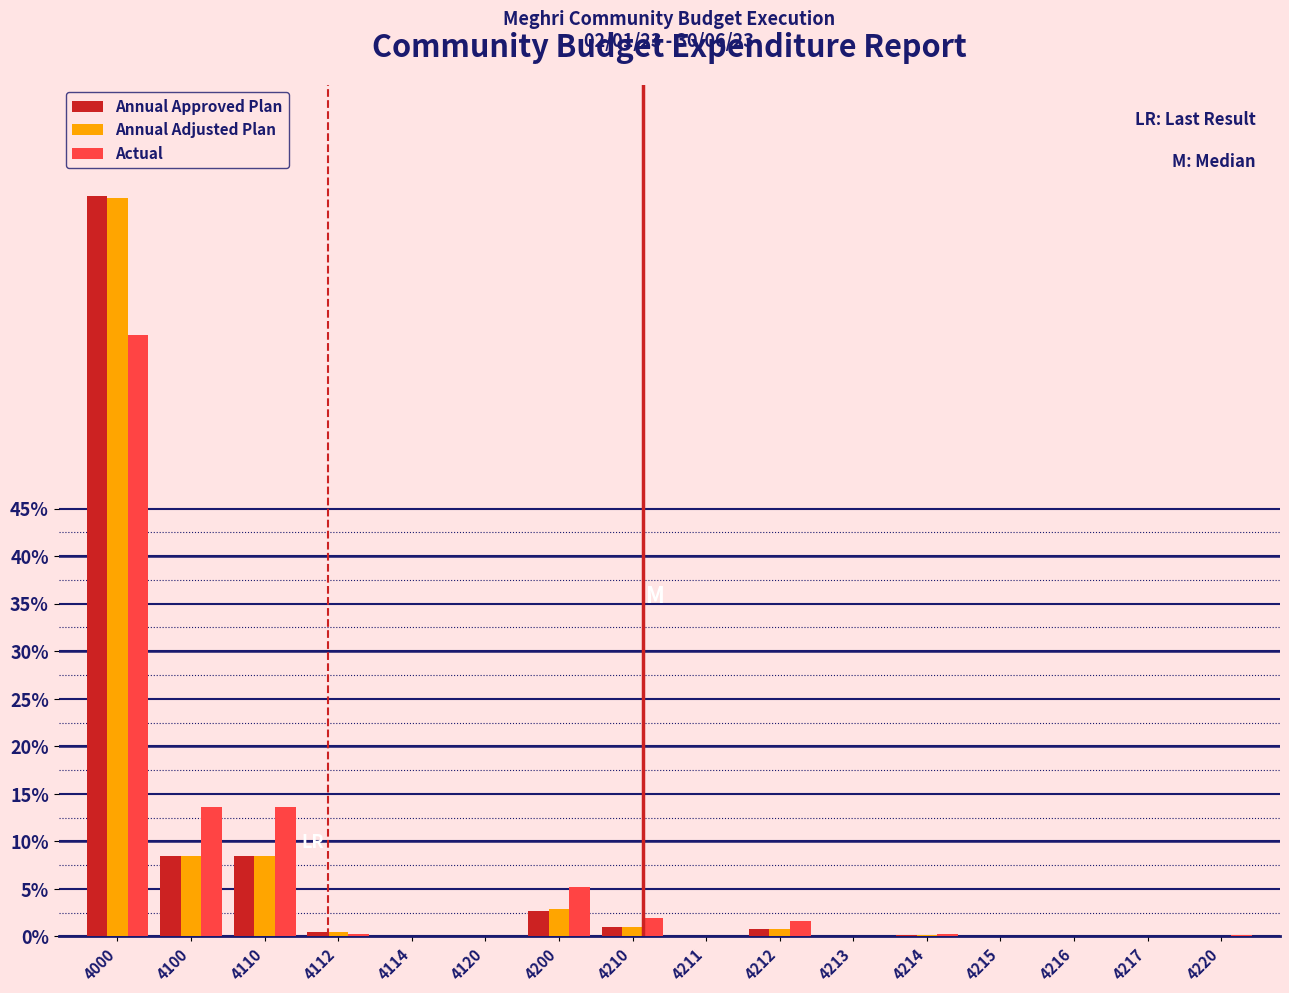

What is the highest value of the Annual Adjusted Plan series?

77.7